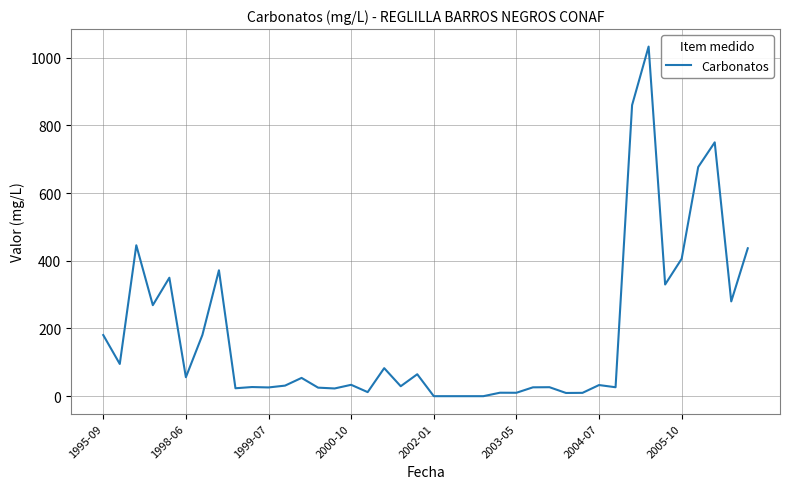

What is the difference between the maximum and minimum values?

1033.0